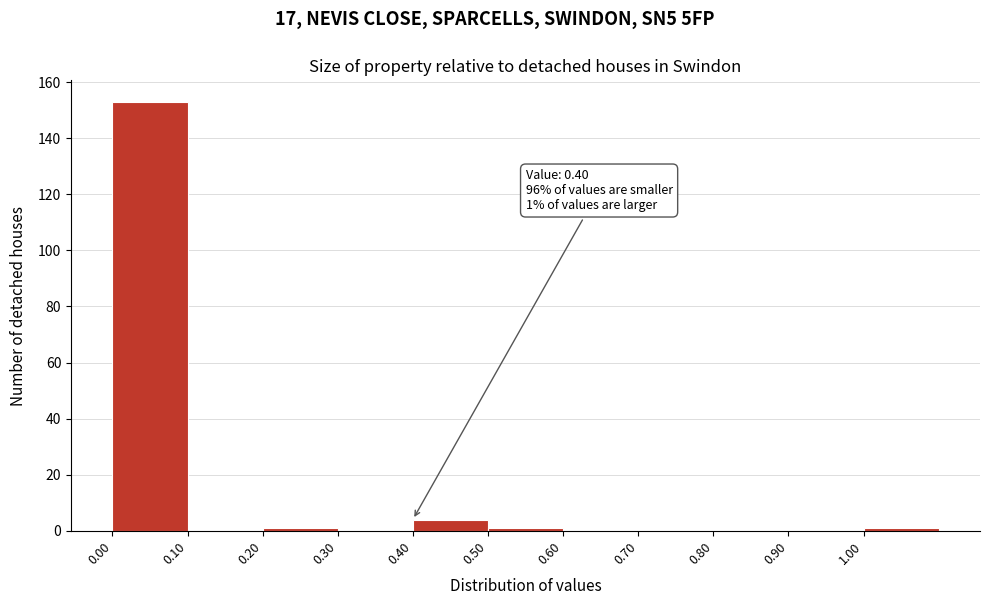

Over which range of the x-axis is the bar tallest?

0.0 to 0.1